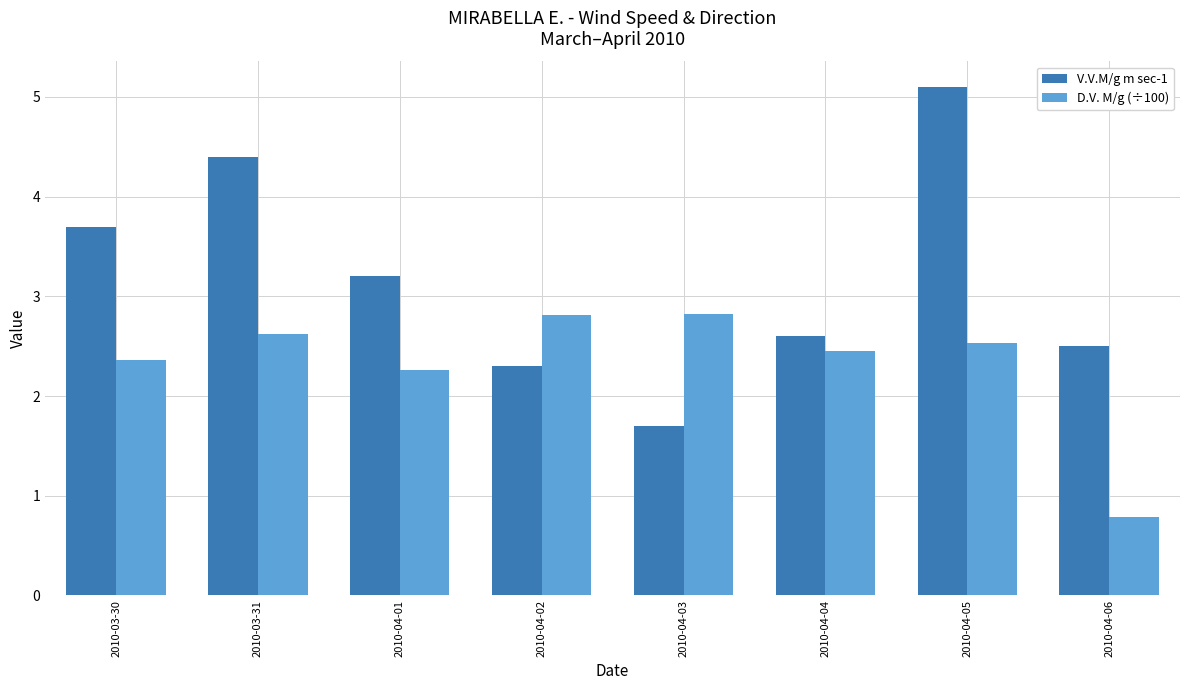

Reading left to right, what are all the values shown in this chart?

V.V.M/g m sec-1: 3.7	4.4	3.2	2.3	1.7	2.6	5.1	2.5
D.V. M/g (÷100): 2.4	2.6	2.3	2.8	2.8	2.5	2.5	0.8